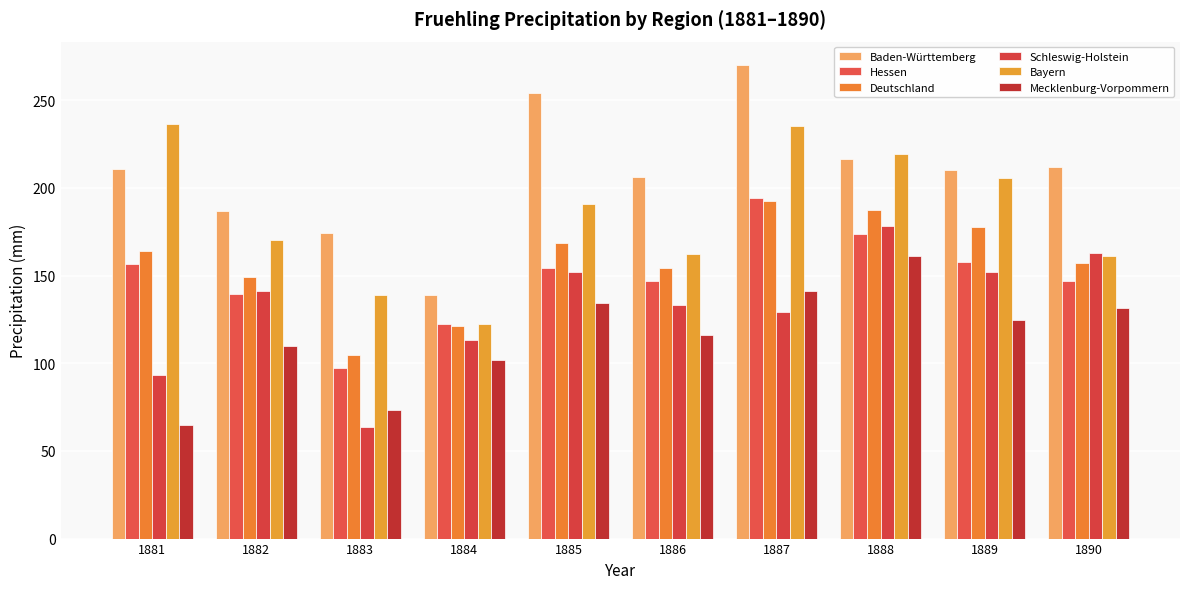

What is the difference between the Deutschland values at 1887 and 1890?

35.9